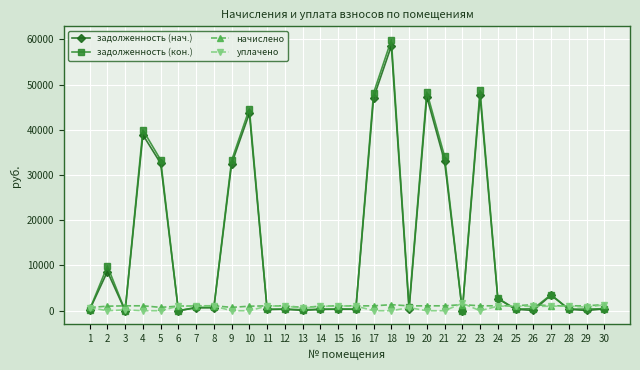

Which series has the widest spread of values?

задолженность (кон.)